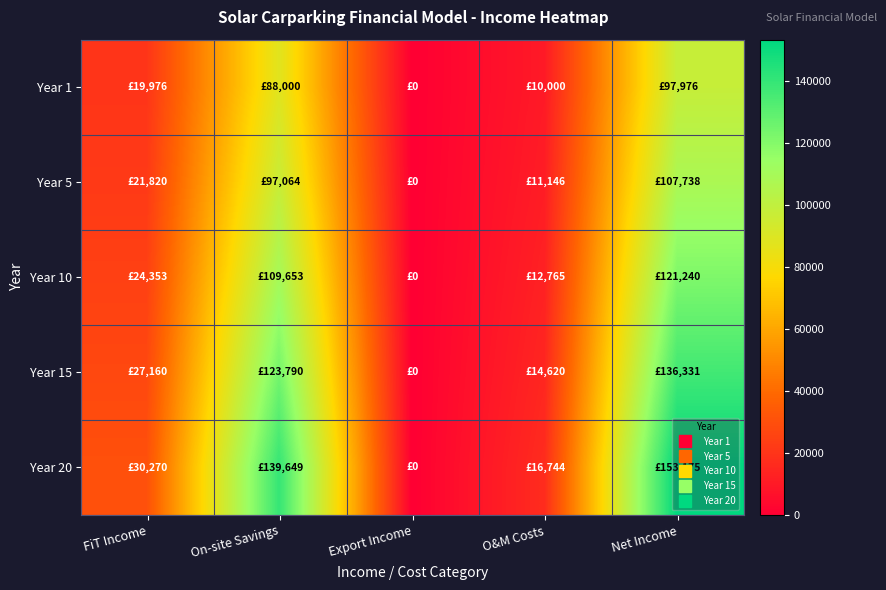

Between O&M Costs and Net Income, which series saw the biggest shift?

Year 20